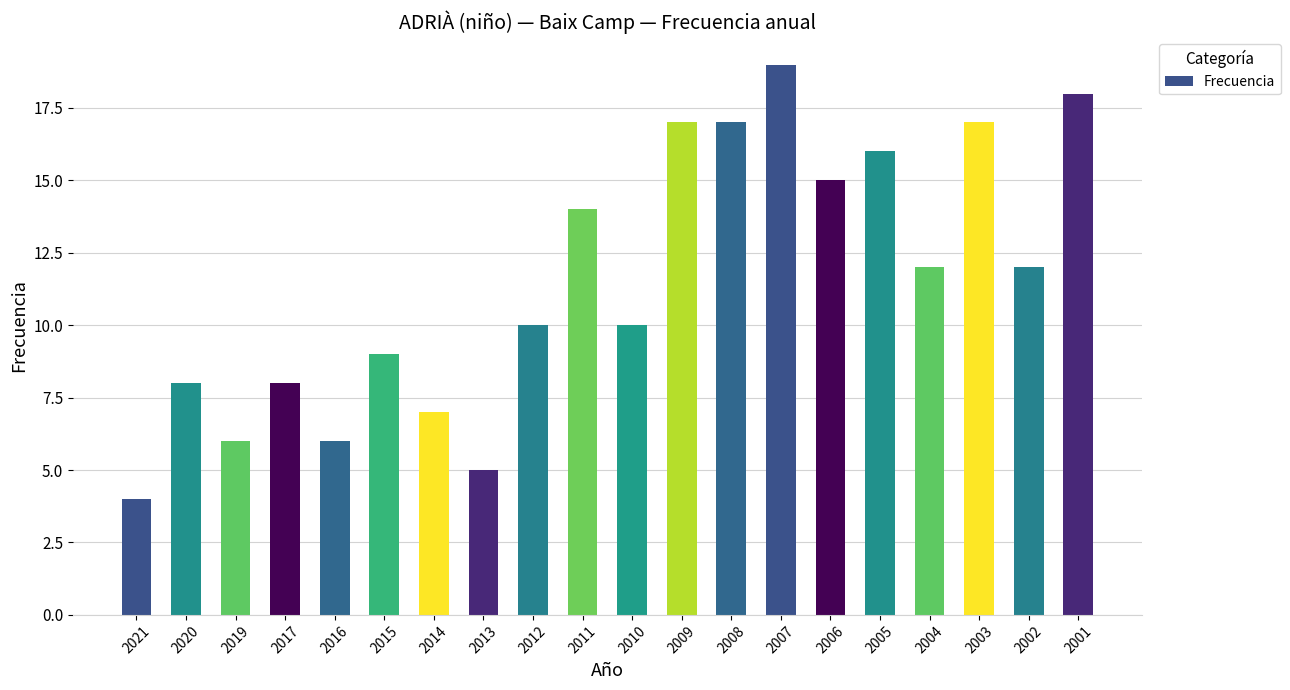

What is the change in value from 2021 to 2014?

+3